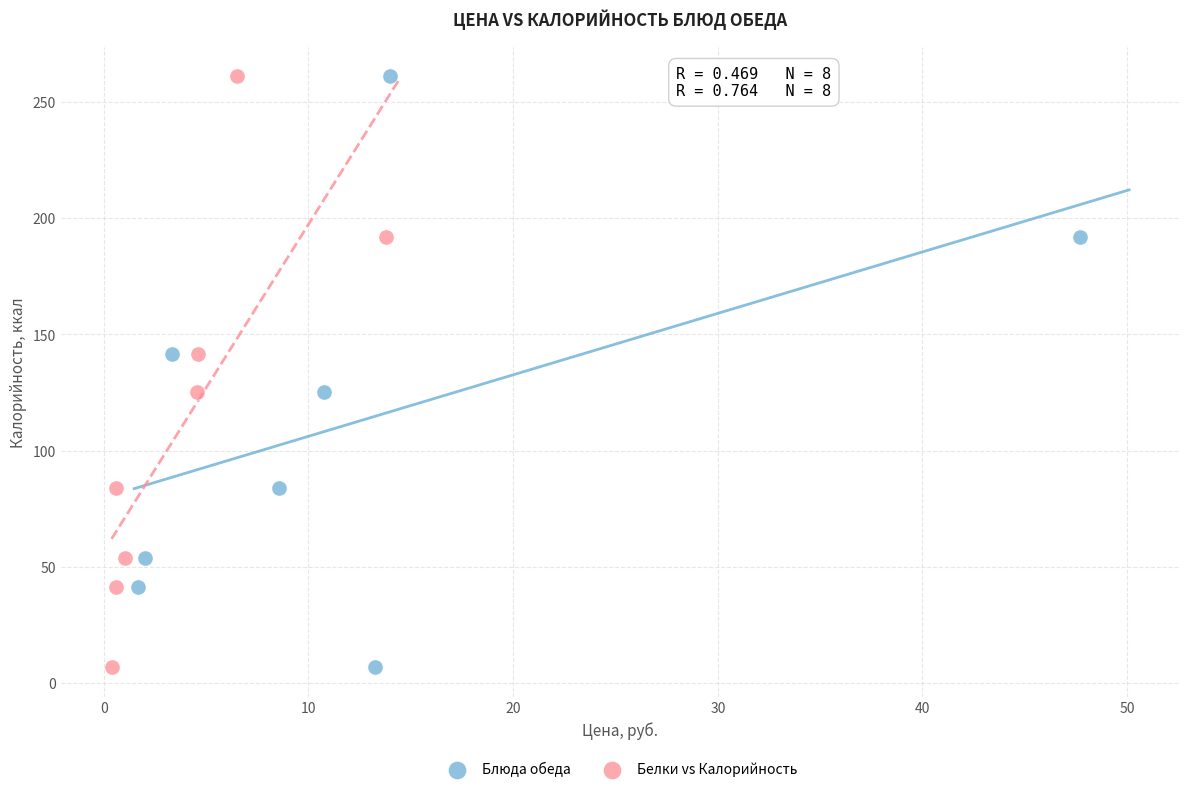

What are all the series names shown in the legend?

Блюда обеда, Белки vs Калорийность